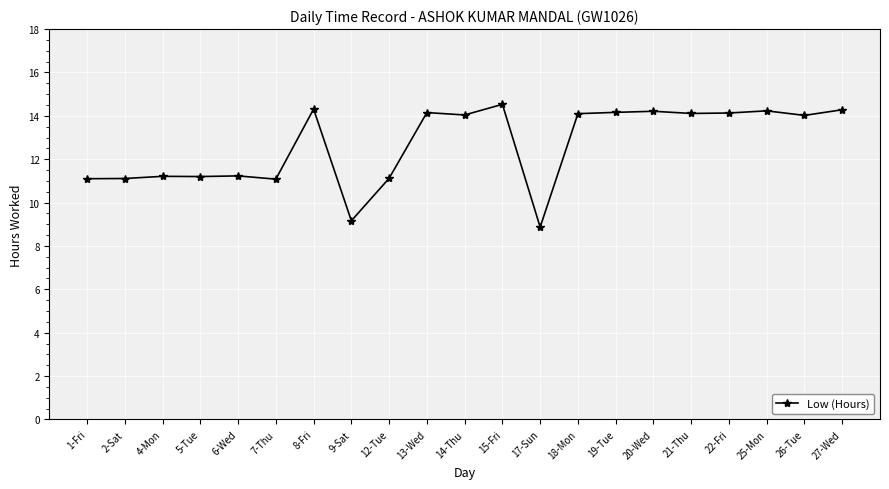

What is the maximum value shown in the chart?

14.5